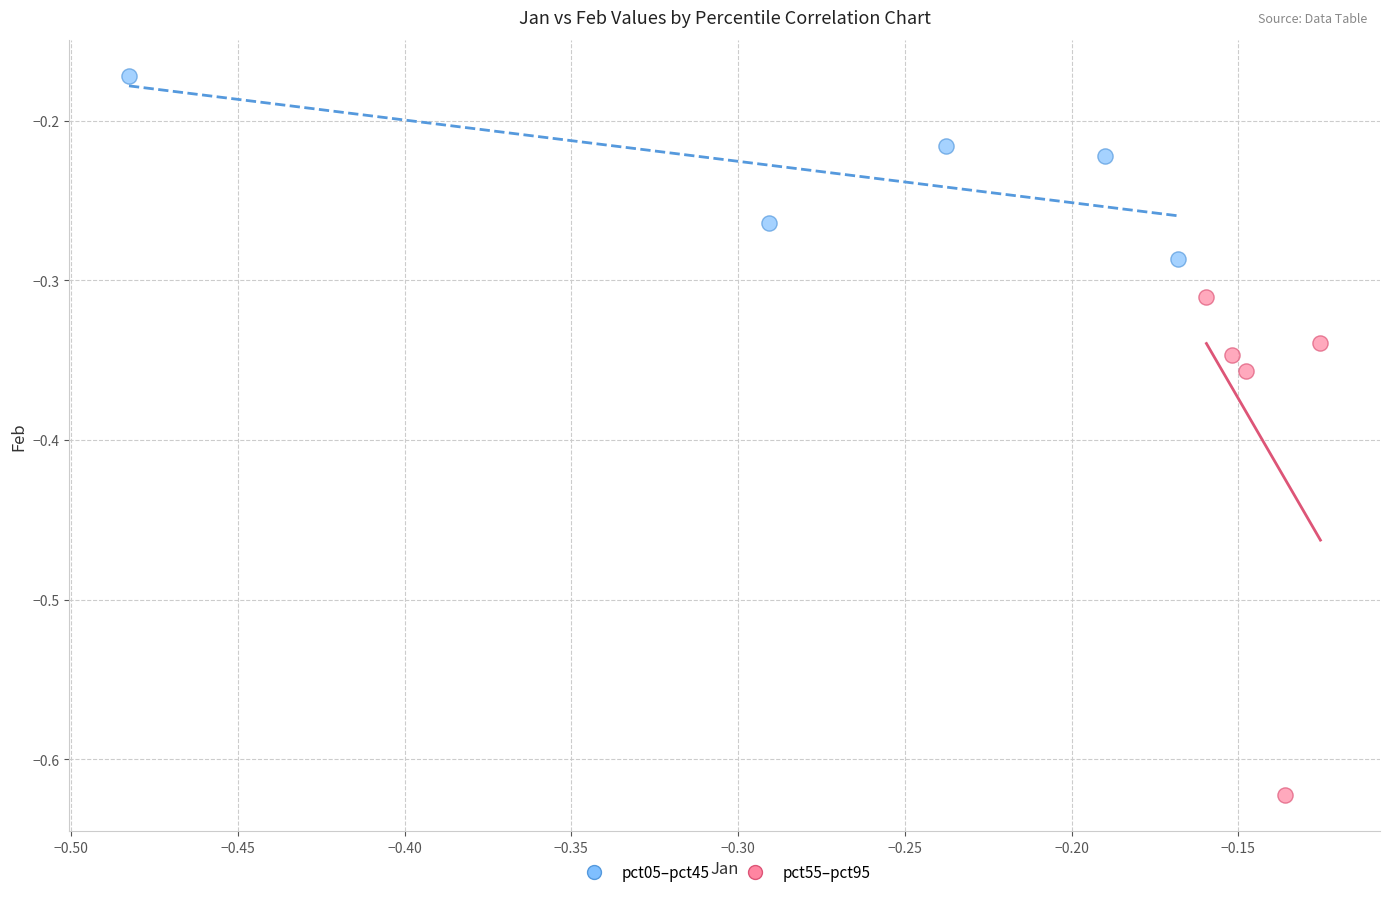

Which series has the largest Y range (max minus min)?

pct55–pct95